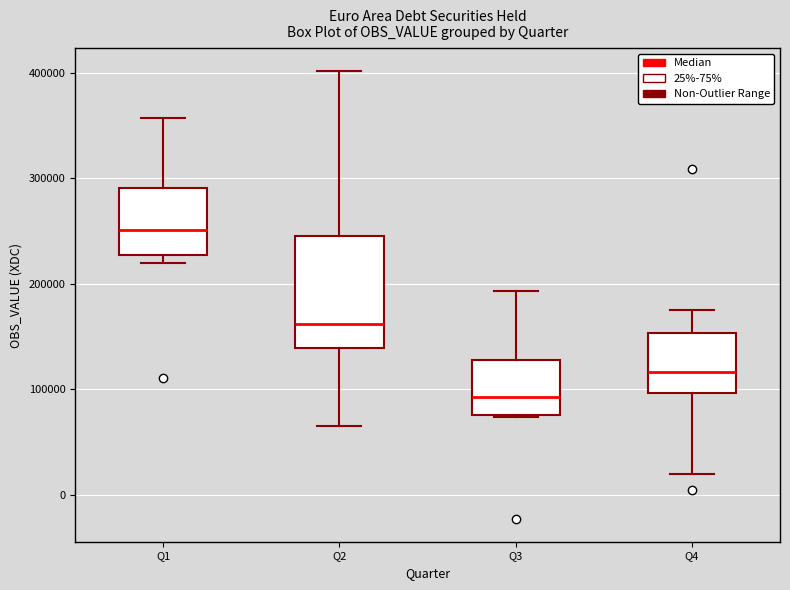

Reading left to right, transcribe this box plot: for each box, give where its median line is, the range the box spans, and where its two whiskers end, as read against the y-axis. The values are not printed on the chart, so give them approximately, as read against the axis.

Q1: median 250000, box 230000 to 290000, whiskers 220000 to 360000
Q2: median 160000, box 140000 to 250000, whiskers 60000 to 400000
Q3: median 90000, box 80000 to 130000, whiskers 70000 to 190000
Q4: median 120000, box 100000 to 150000, whiskers 20000 to 170000